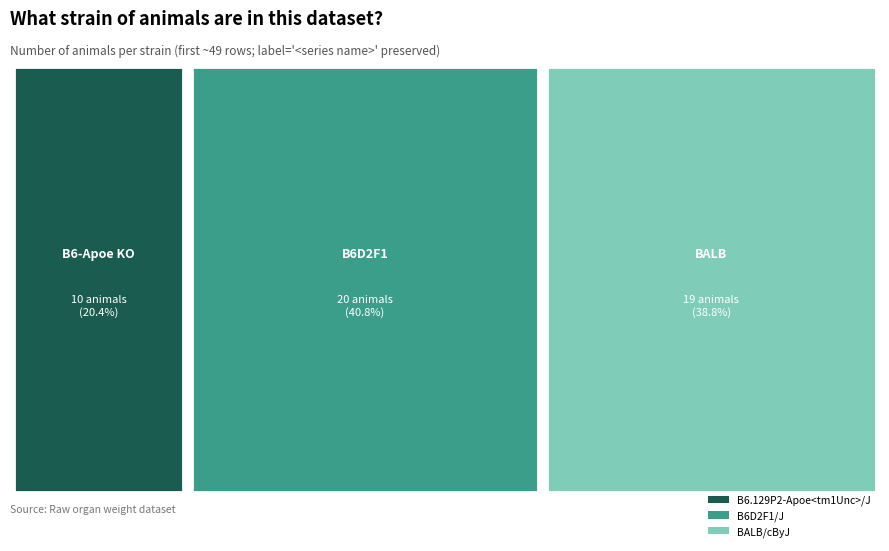

What is the smallest slice in the pie chart?

B6.129P2-Apoe<tm1Unc>/J